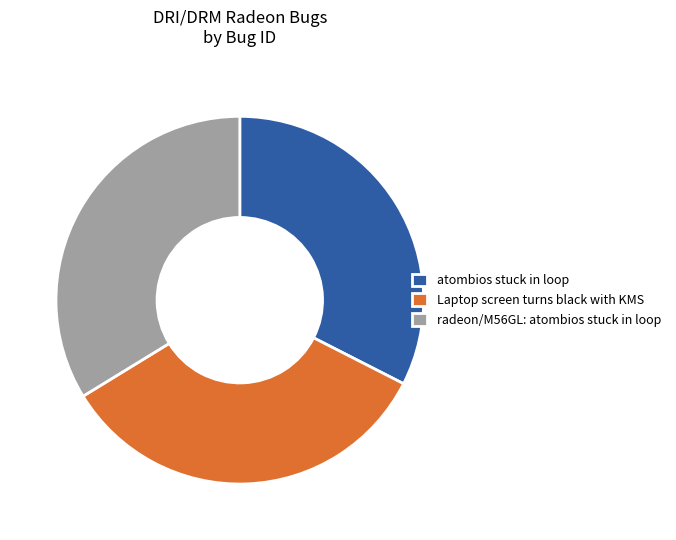

Which slice is the smallest?

atombios stuck in loop